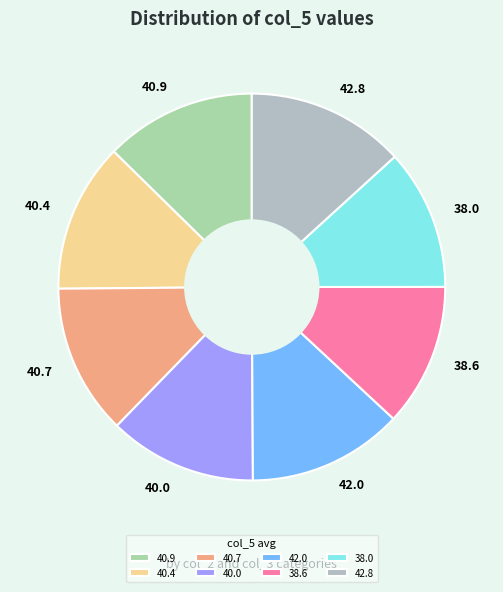

True or false: 38.0 accounts for 12% of the total.

True